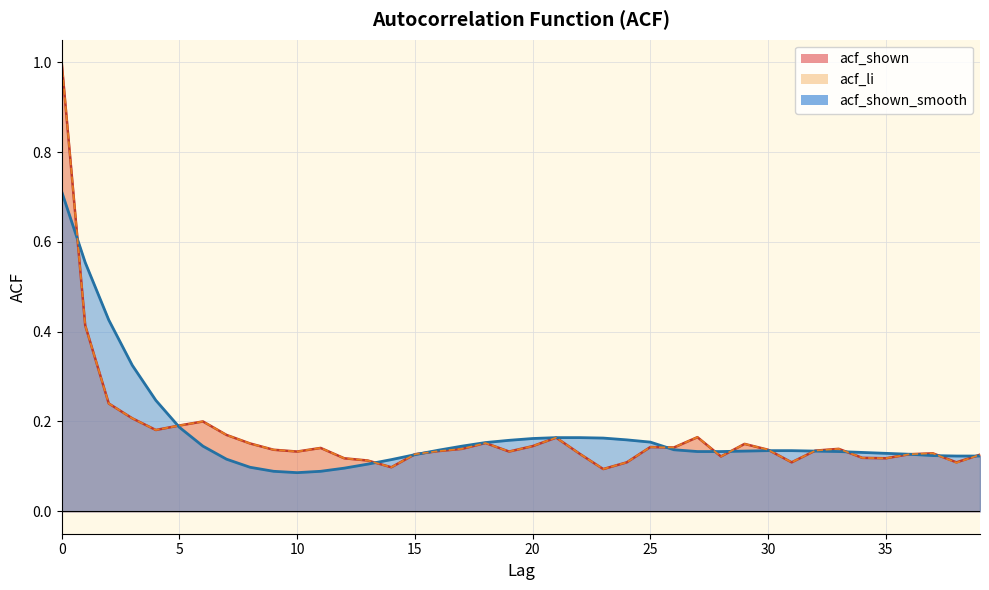

Is the value of acf_shown at 32 greater than the value of acf_li at 34?

Yes